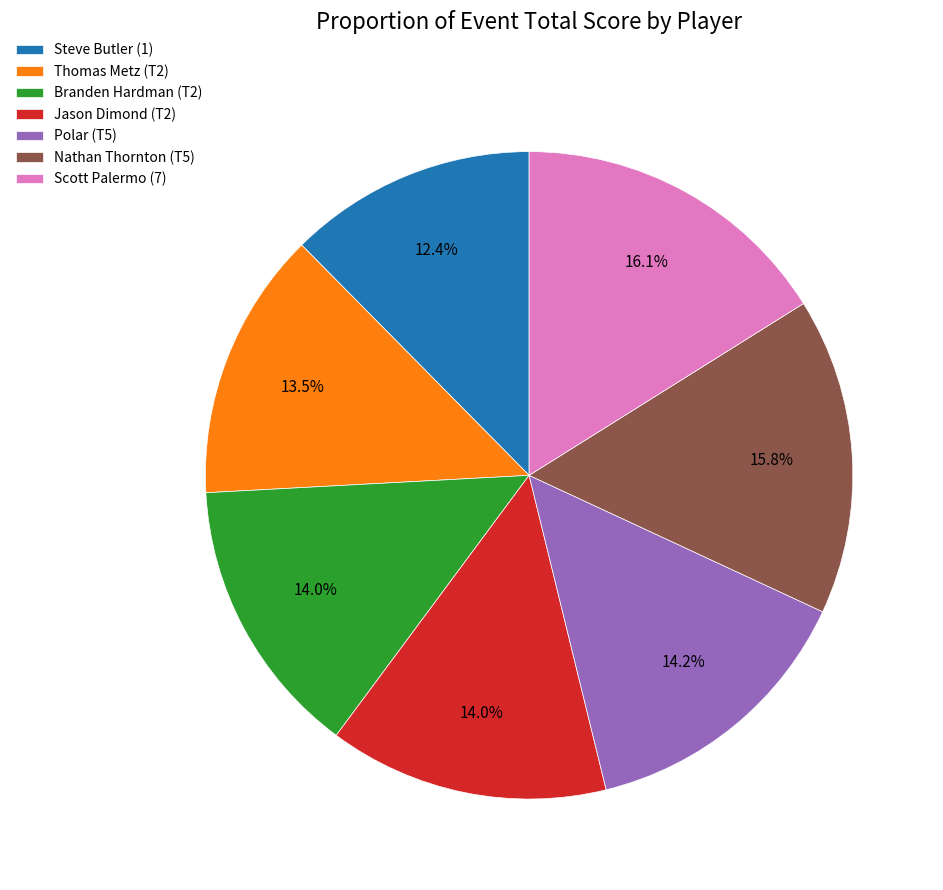

Count the number of slices in the pie.

7